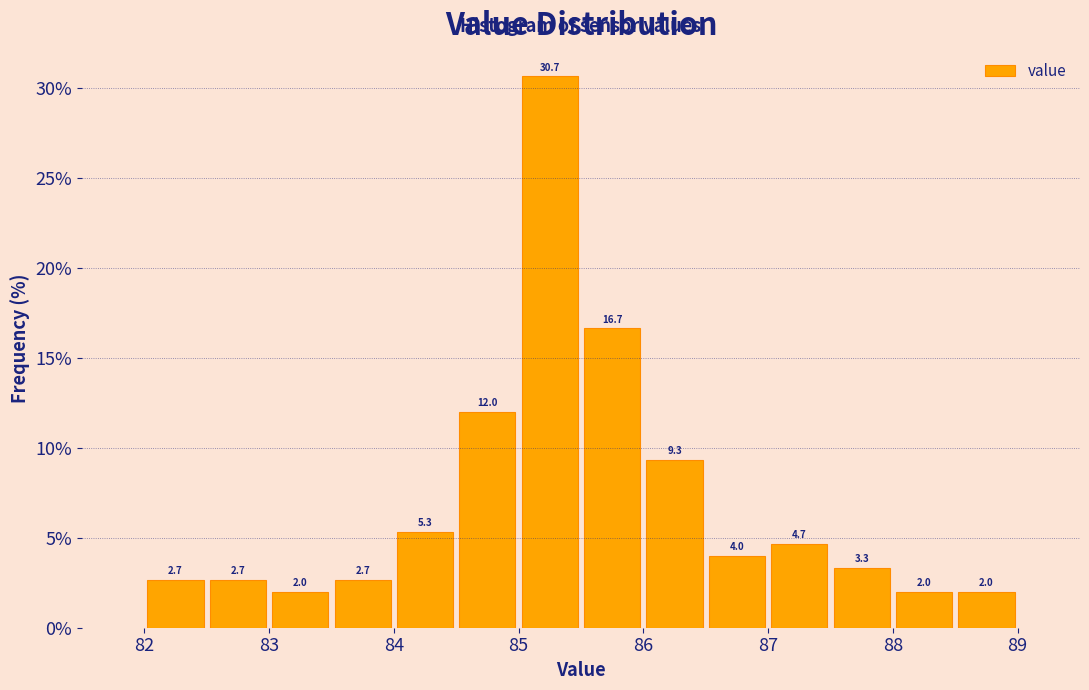

Reading left to right, list every bar in this chart as the range it spans on the x-axis followed by its height.

82.0 to 82.5: 2.7
82.5 to 83.0: 2.7
83.0 to 83.5: 2.0
83.5 to 84.0: 2.7
84.0 to 84.5: 5.3
84.5 to 85.0: 12.0
85.0 to 85.5: 30.7
85.5 to 86.0: 16.7
86.0 to 86.5: 9.3
86.5 to 87.0: 4.0
87.0 to 87.5: 4.7
87.5 to 88.0: 3.3
88.0 to 88.5: 2.0
88.5 to 89.0: 2.0